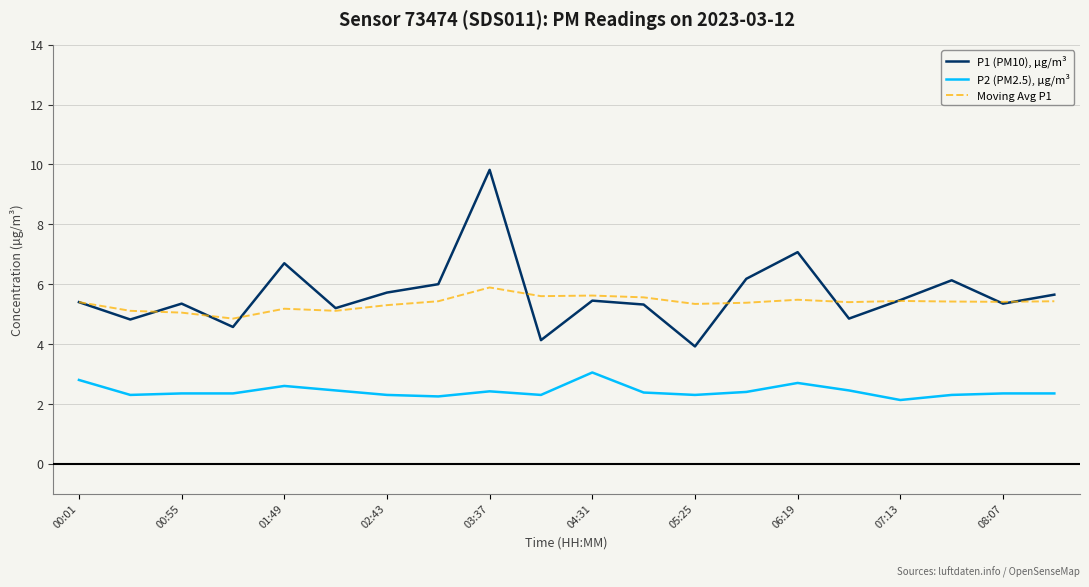

Which series has the widest spread of values?

P1 (PM10), µg/m³